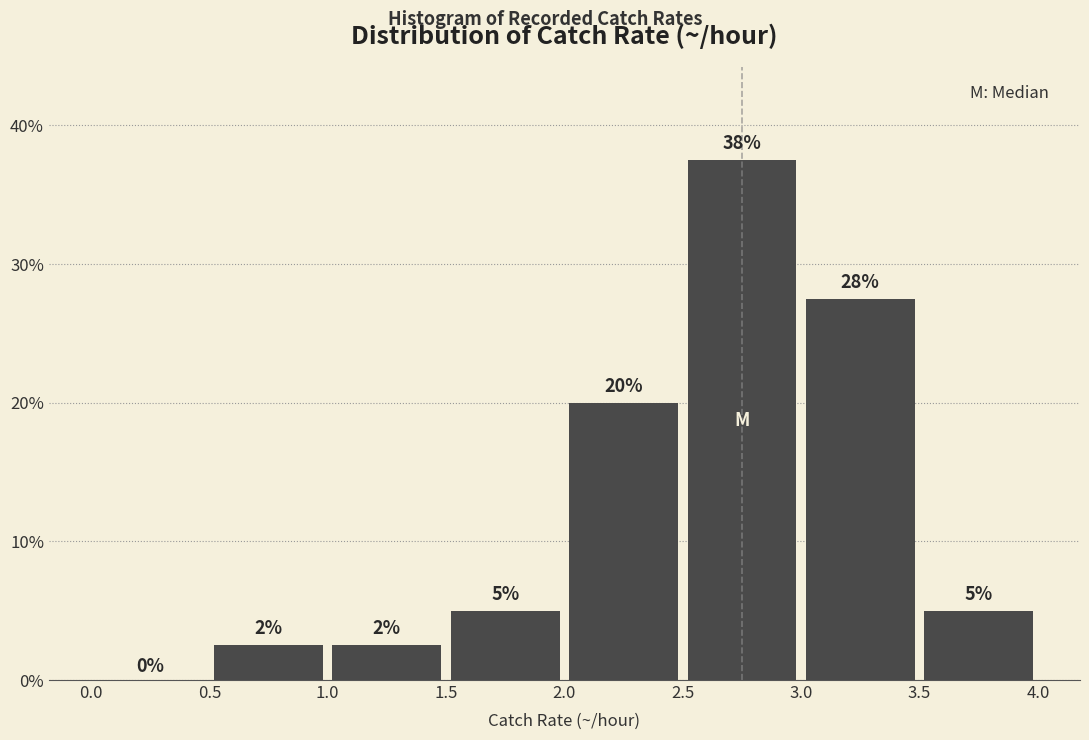

Over which range of the x-axis is the bar tallest?

2.5 to 3.0